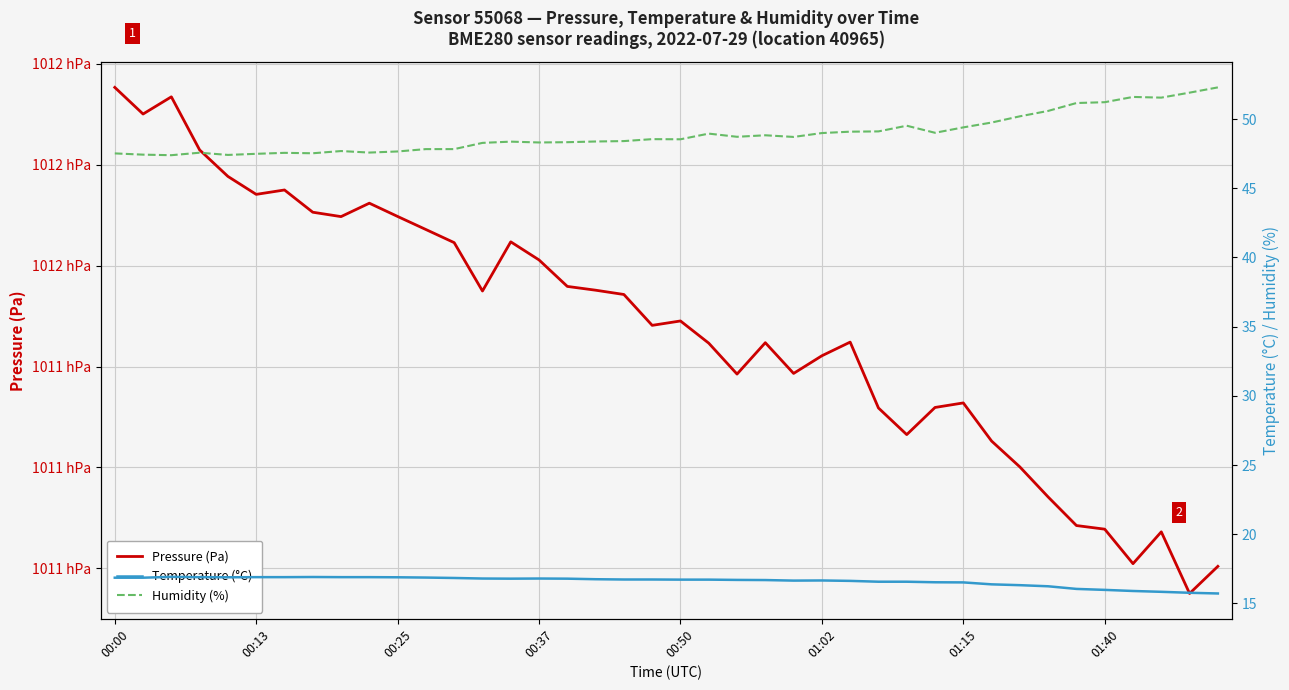

What is the maximum value shown in the chart?

101195.3